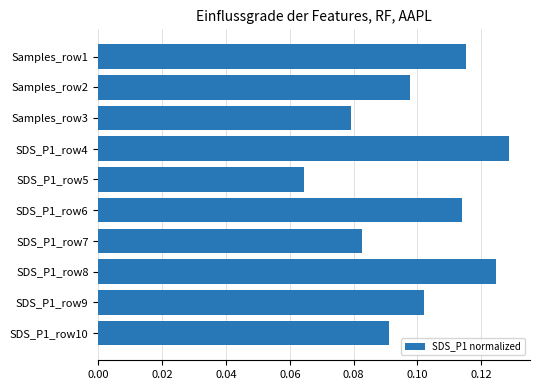

What position from the bottom is SDS_P1_row5?

6